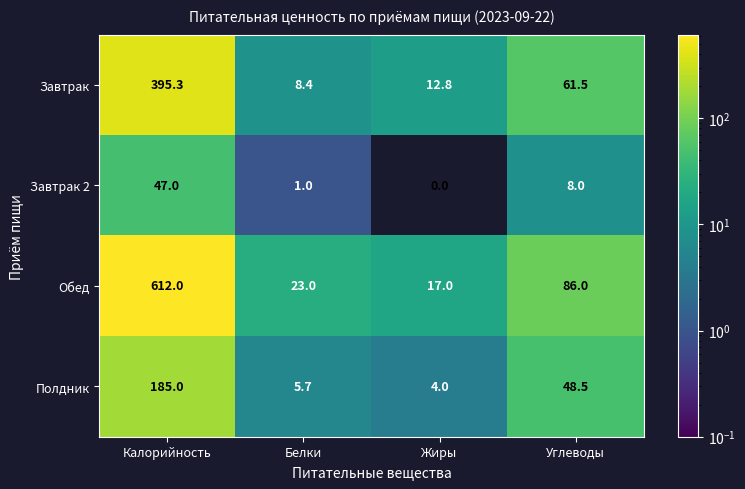

Which series changed the most between Жиры and Углеводы?

Обед